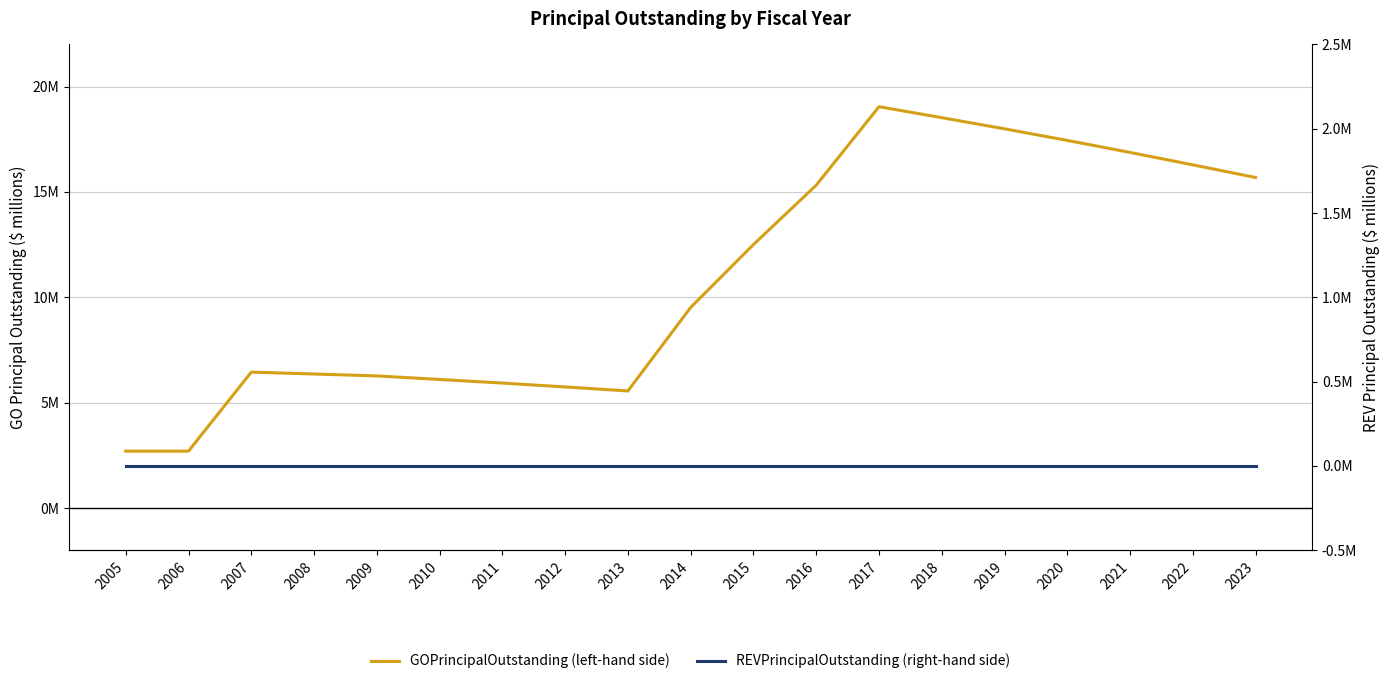

Which series changed the most between 2013 and 2022?

GOPrincipalOutstanding (left-hand side)